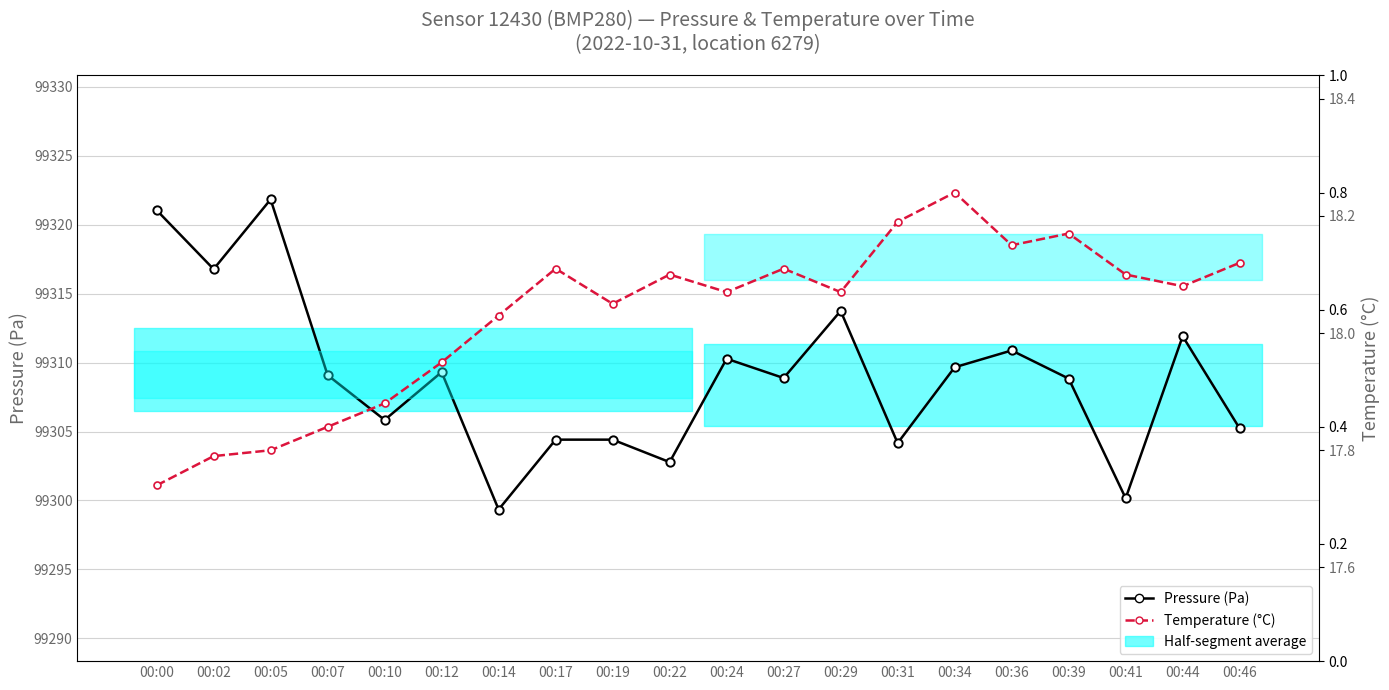

What is the average value of the pressure series?

99308.9